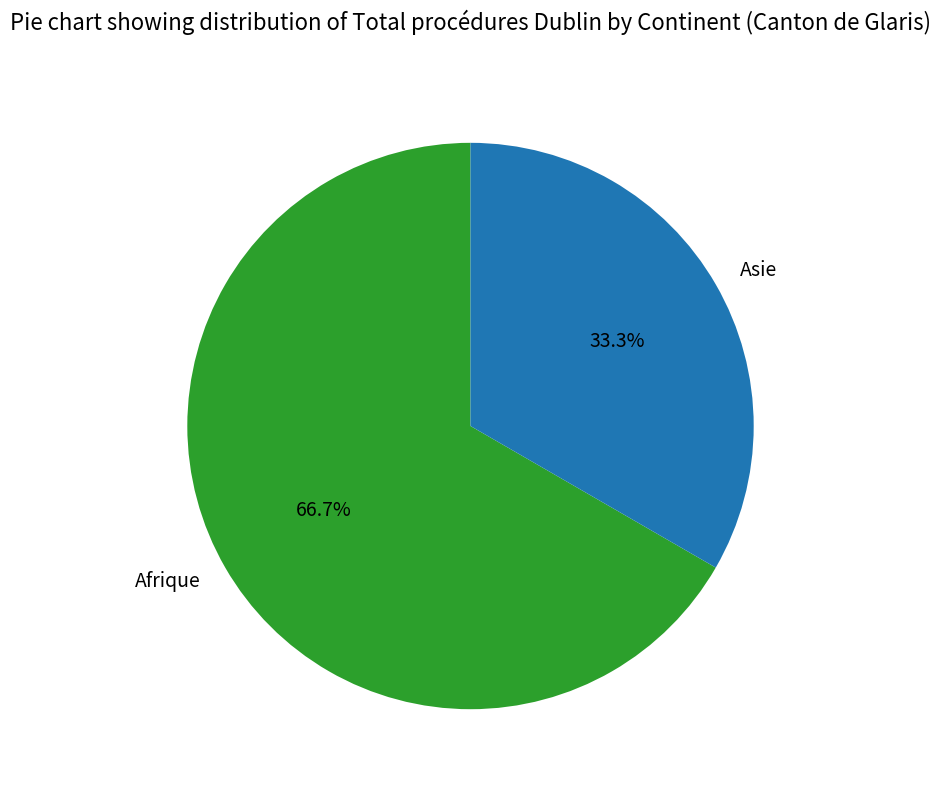

Which has a higher value, Asie or Afrique?

Afrique